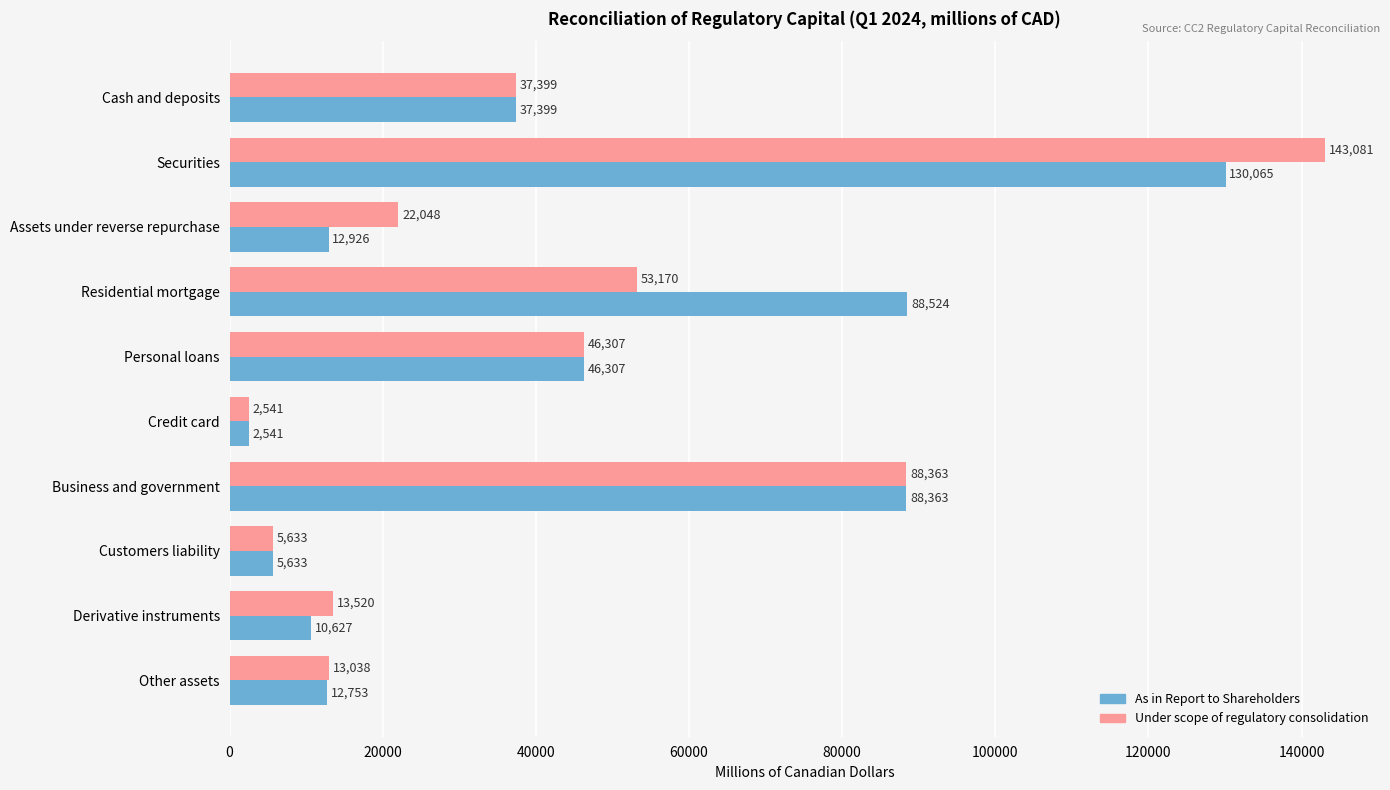

At which category is the sum across all series the highest?

Securities